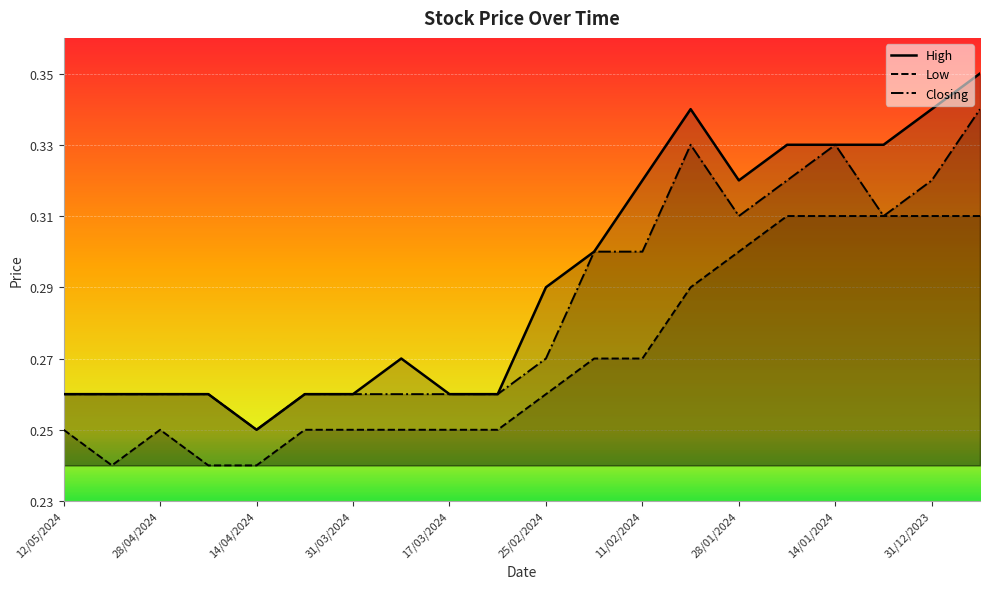

At which label is Low closest to 0?

05/05/2024